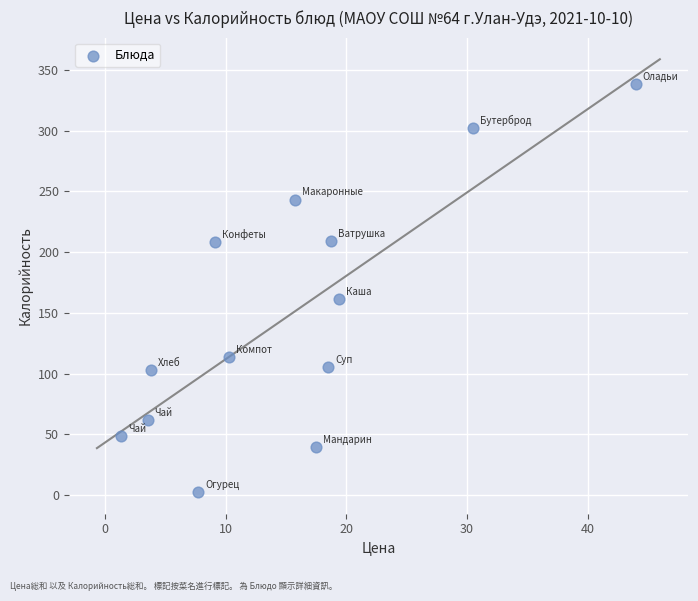

What Y value in the scatter plot is closest to 170?

161.3